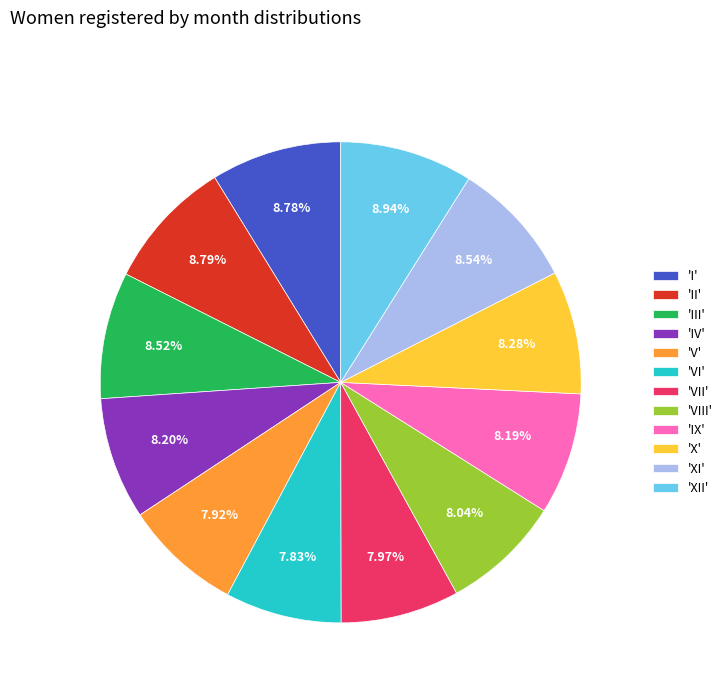

What is the ratio of the value at 'V' to the value at 'XII'?

0.9